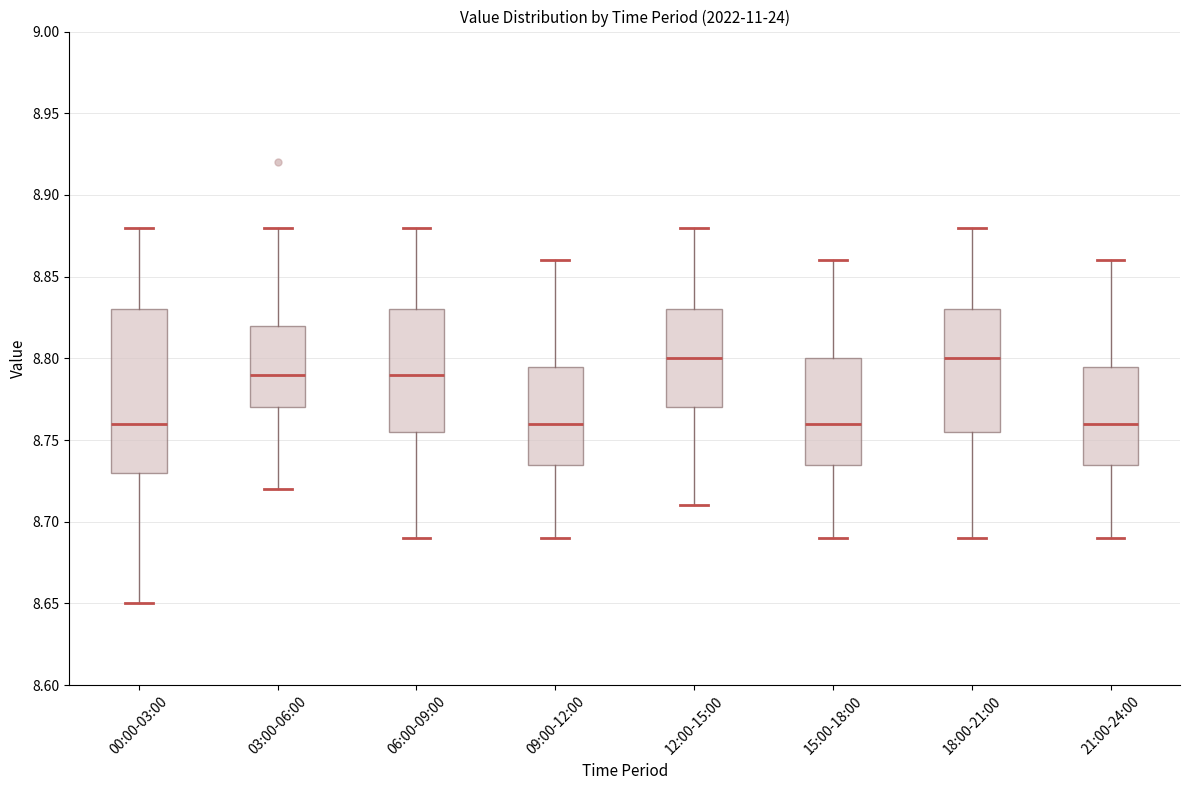

Where is the upper edge of the box for 00:00-03:00 on the y-axis? The values are not printed on the chart, so give them approximately, as read against the axis.

8.830